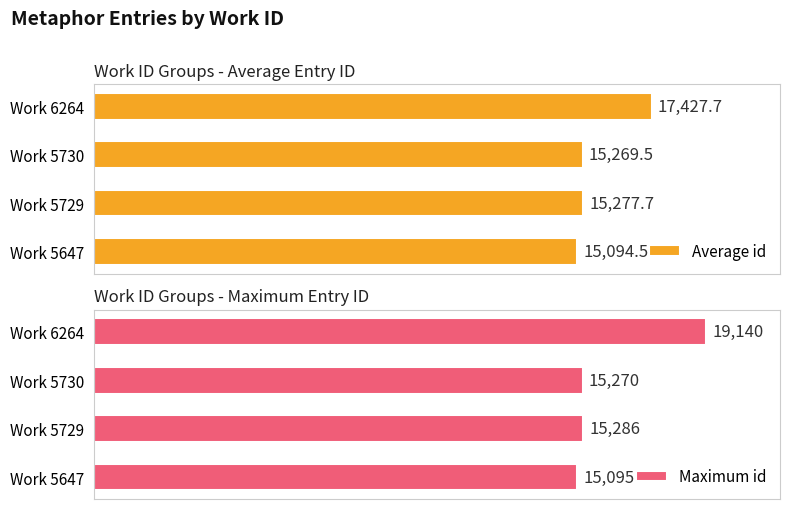

At which label is Average id closest to 16261?

Work 5729